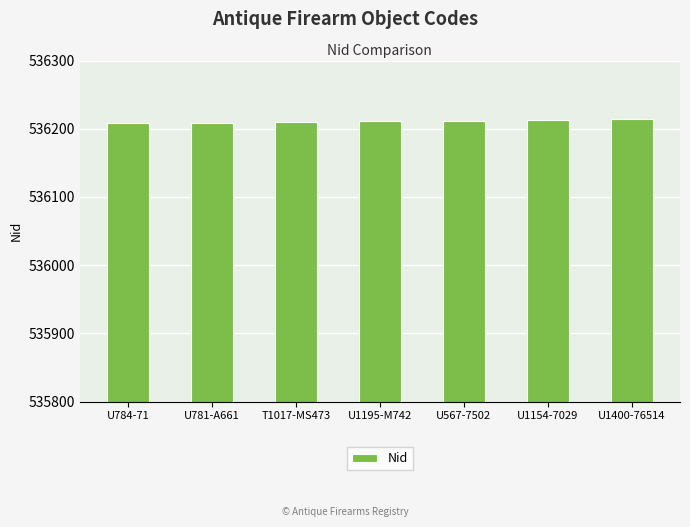

Approximately how many times larger is the value at U1195-M742 compared to U567-7502?

1.0